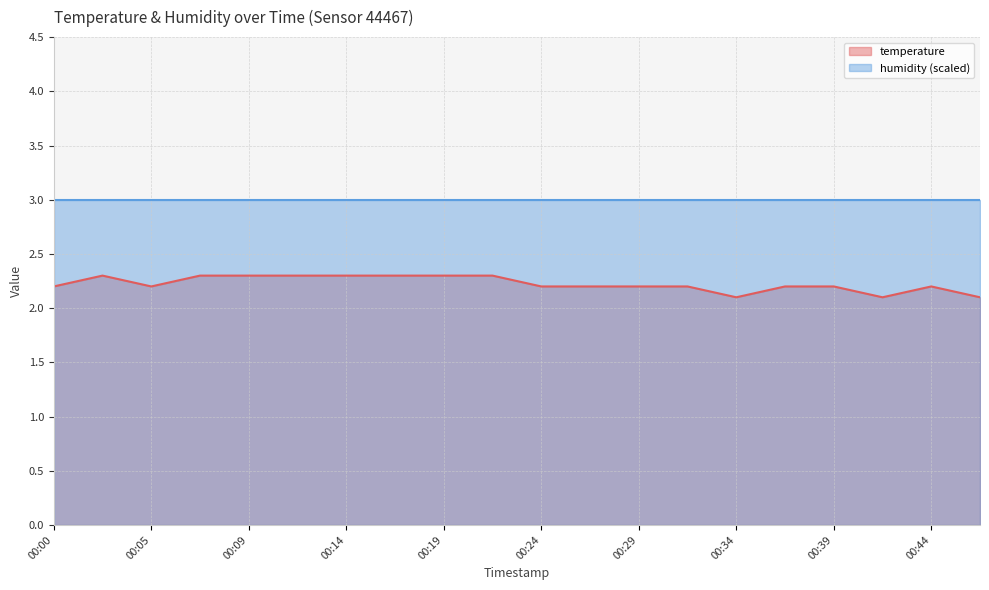

Does the chart have visible grid lines?

Yes